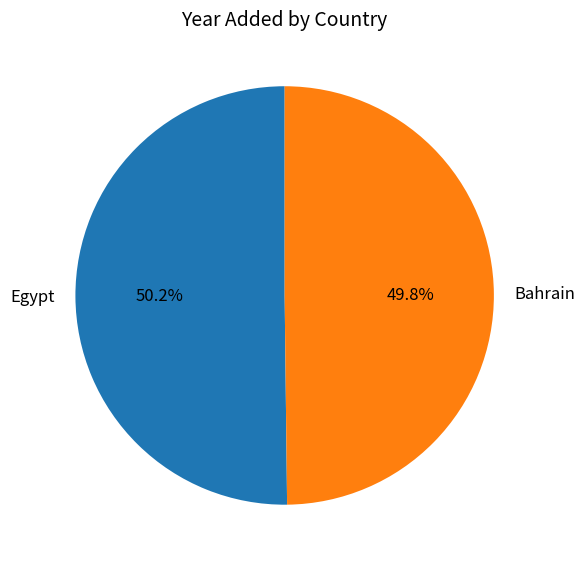

Count the number of slices in the pie.

2